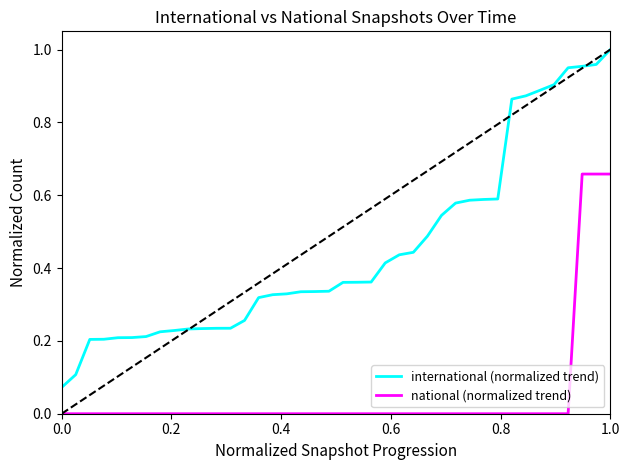

List the series in order of their overall mean, highest first.

international (normalized trend), national (normalized trend)